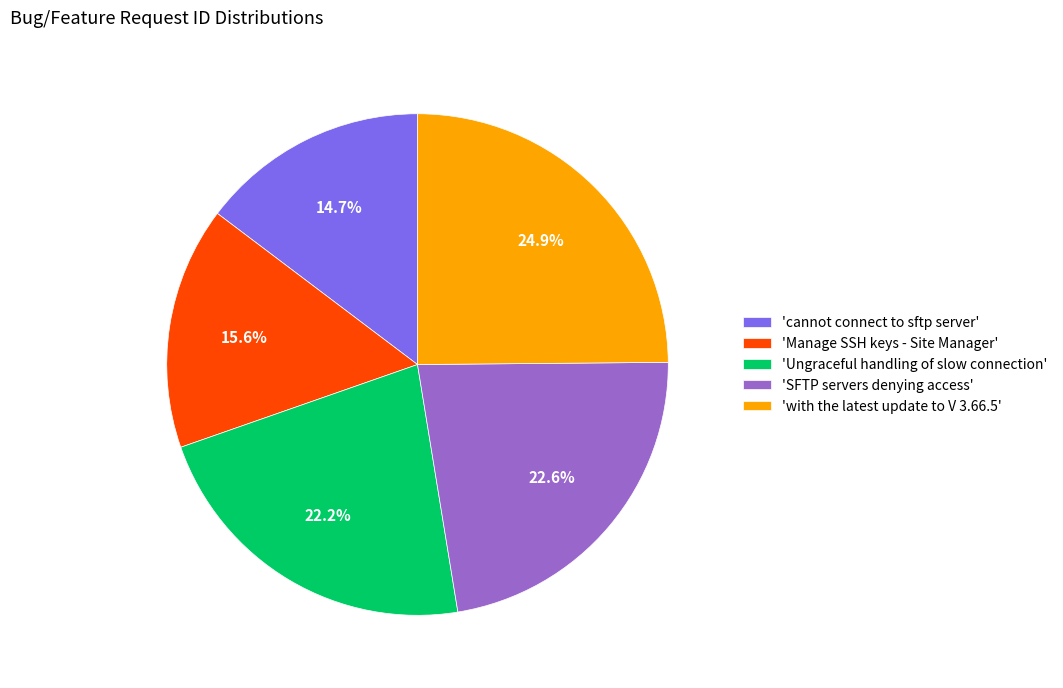

Is there any slice that represents more than half of the pie?

No